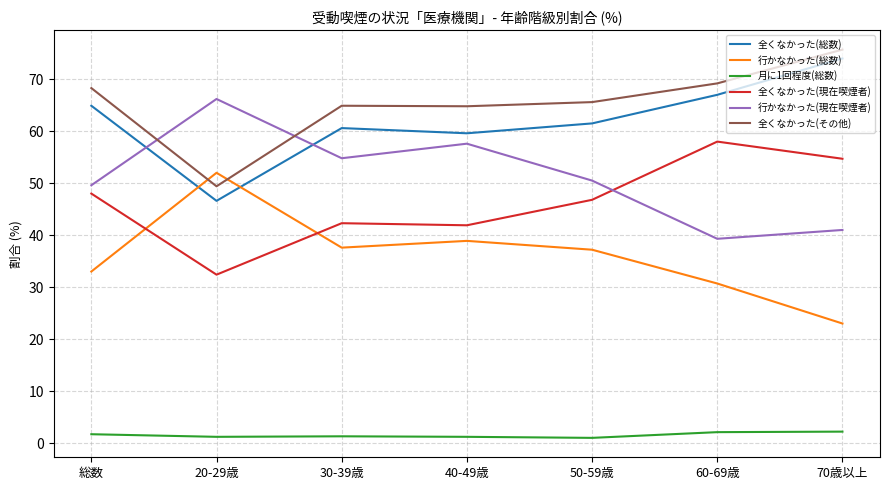

Is this an area chart (filled region under the line)?

No